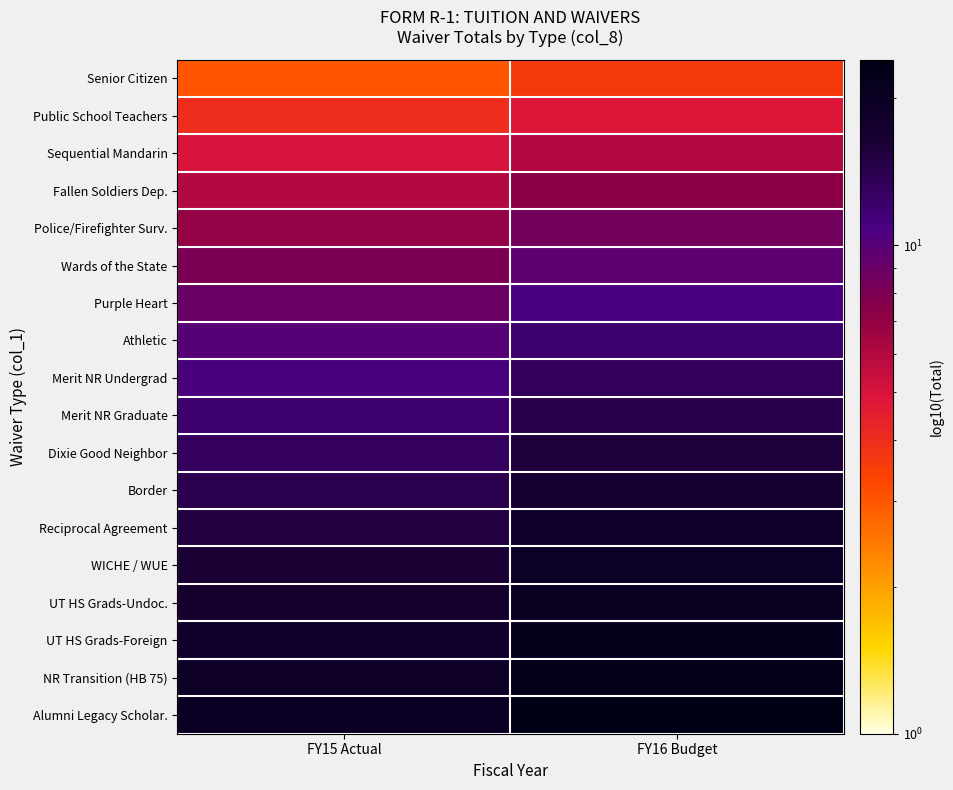

Which label corresponds to the smallest value in the chart?

FY15 Actual